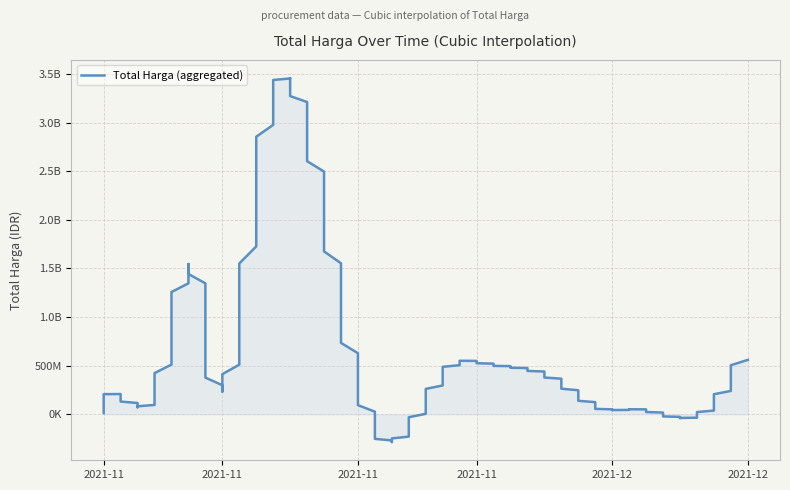

The value at 2021-12-07 is 6068166. True or false?

False